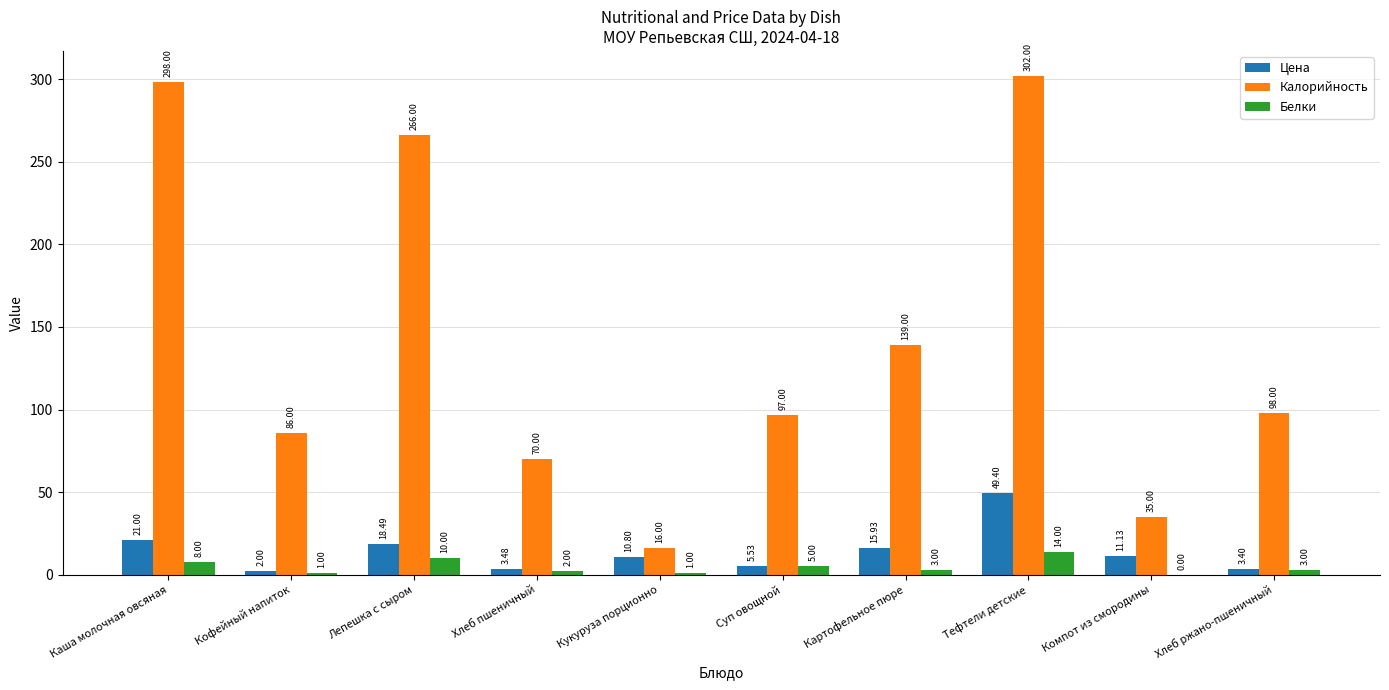

What is the spread (max minus min) of values at Компот из смородины?

35.0